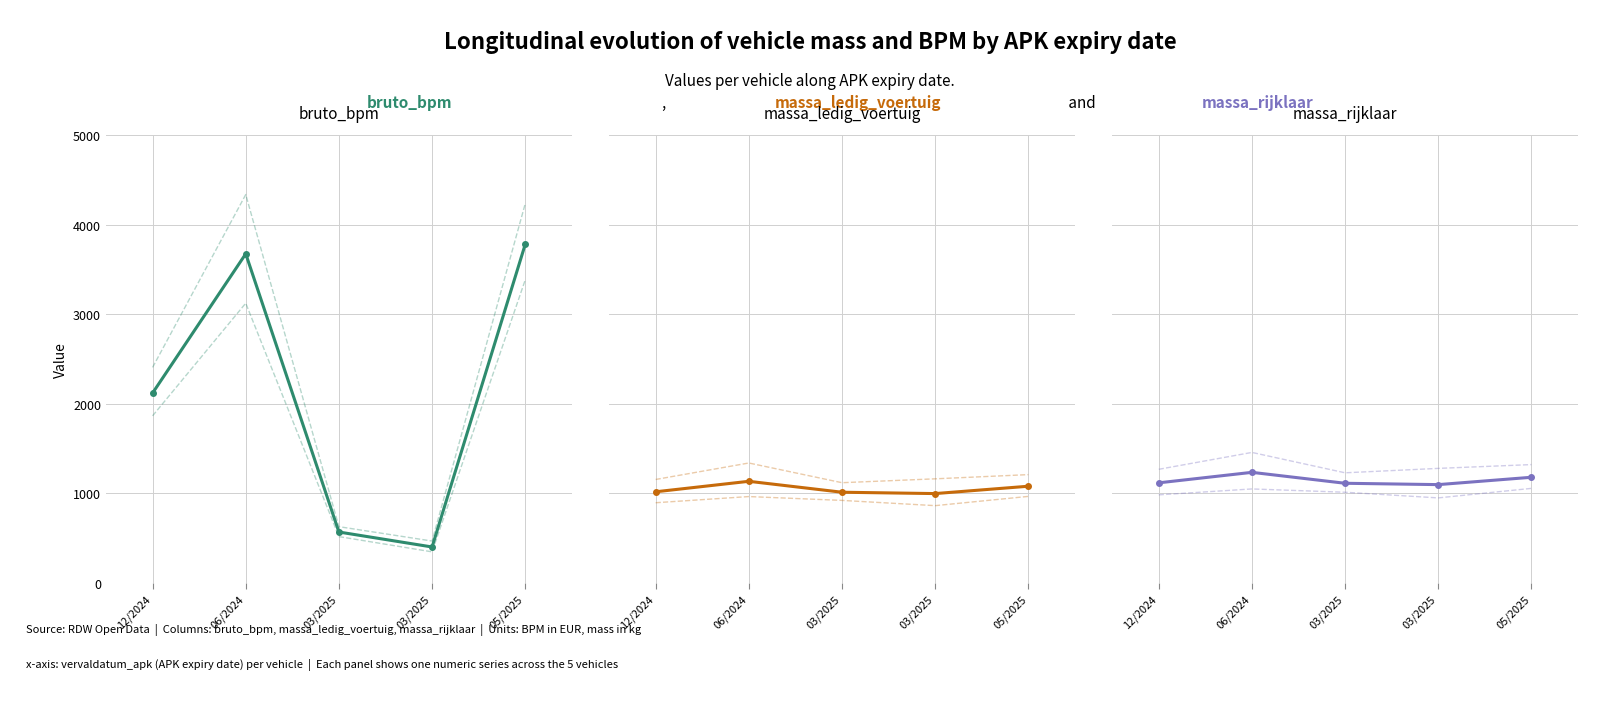

Is the value of bruto_bpm at 0.6 greater than the value of massa_ledig_voertuig at 0.4?

No